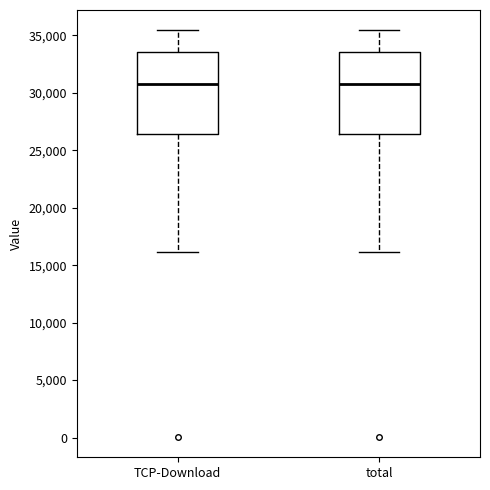

Reading left to right, read every box against the y-axis: the position of its median line, the range the box covers, and the ends of its whiskers. The values are not printed on the chart, so give them approximately, as read against the axis.

TCP-Download: median 31000, box 26500 to 33500, whiskers 16000 to 35500
total: median 31000, box 26500 to 33500, whiskers 16000 to 35500